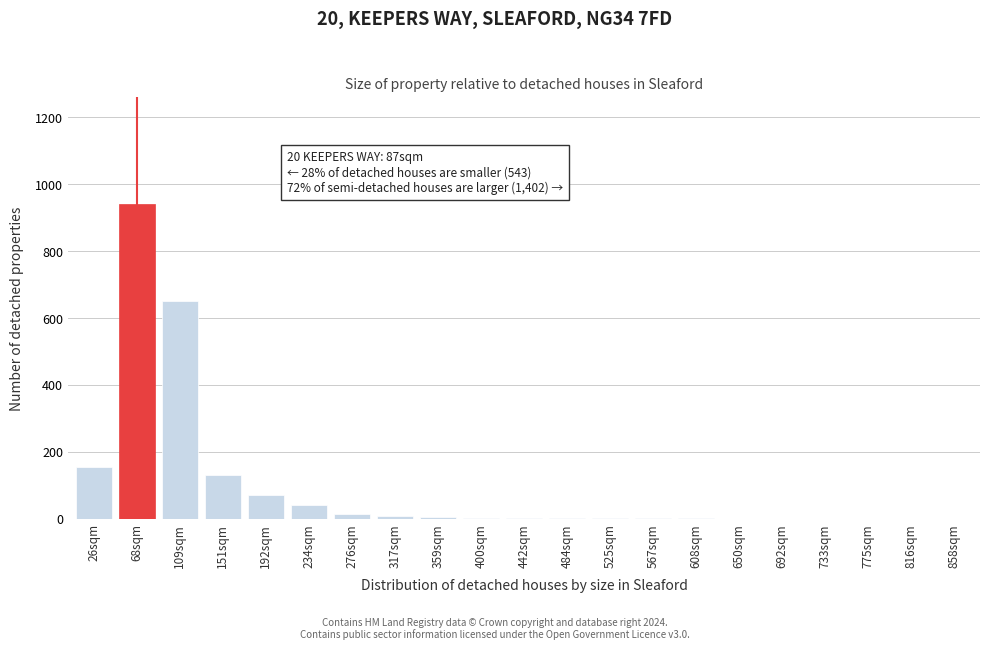

At which label is the value closest to 470?

109sqm